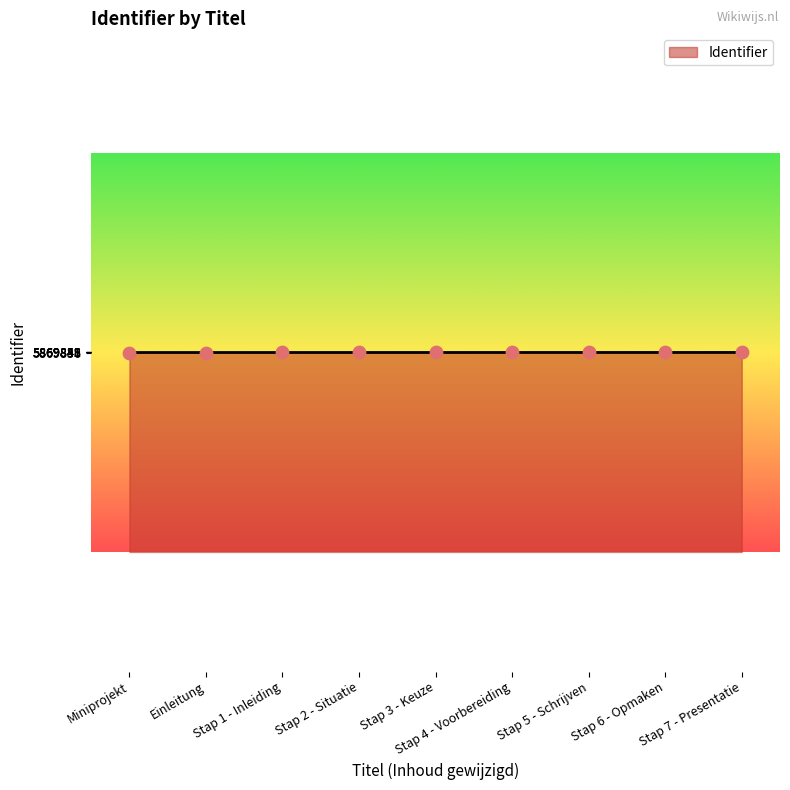

What is the ratio of the value at Stap 5 - Schrijven to the value at Stap 2 - Situatie?

1.0